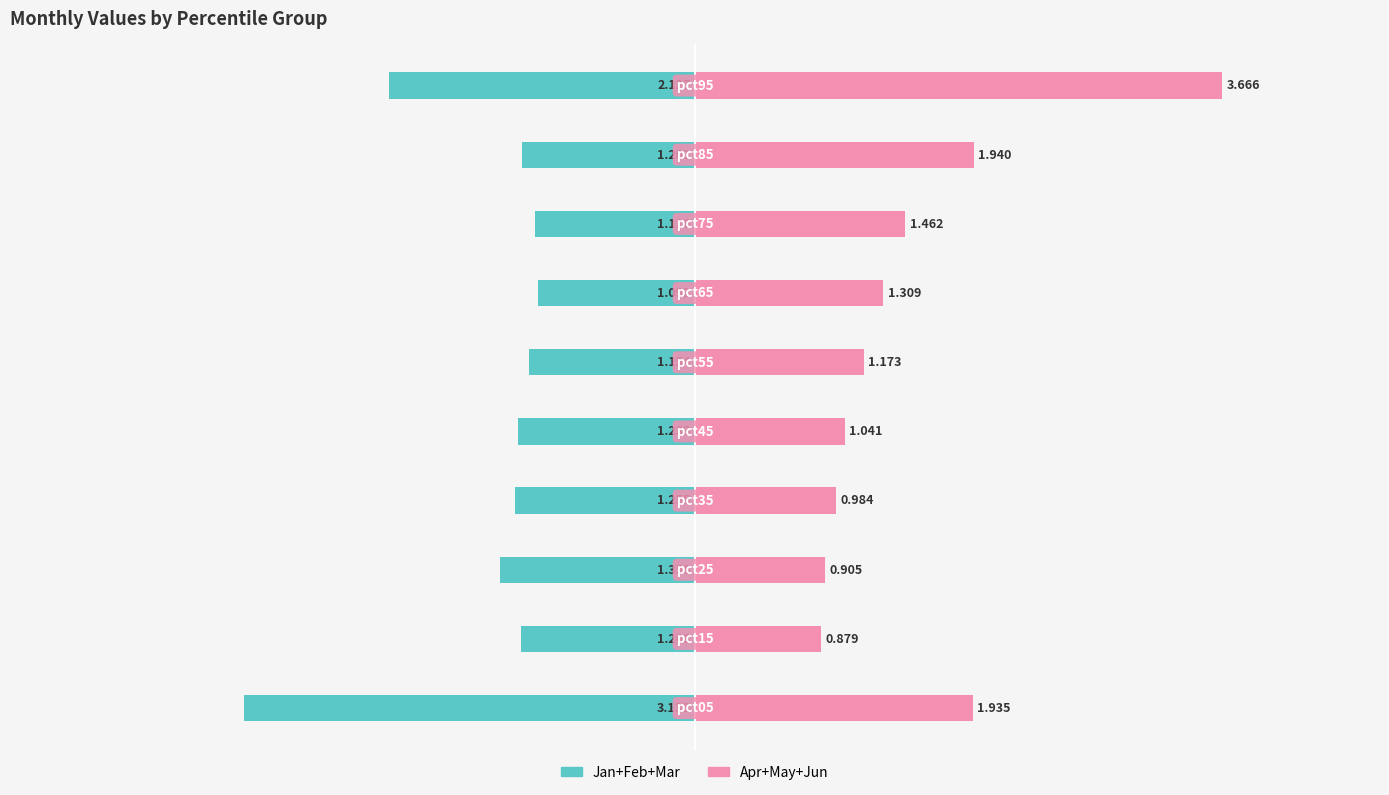

List the series in order of their overall mean, lowest first.

Jan+Feb+Mar, Apr+May+Jun